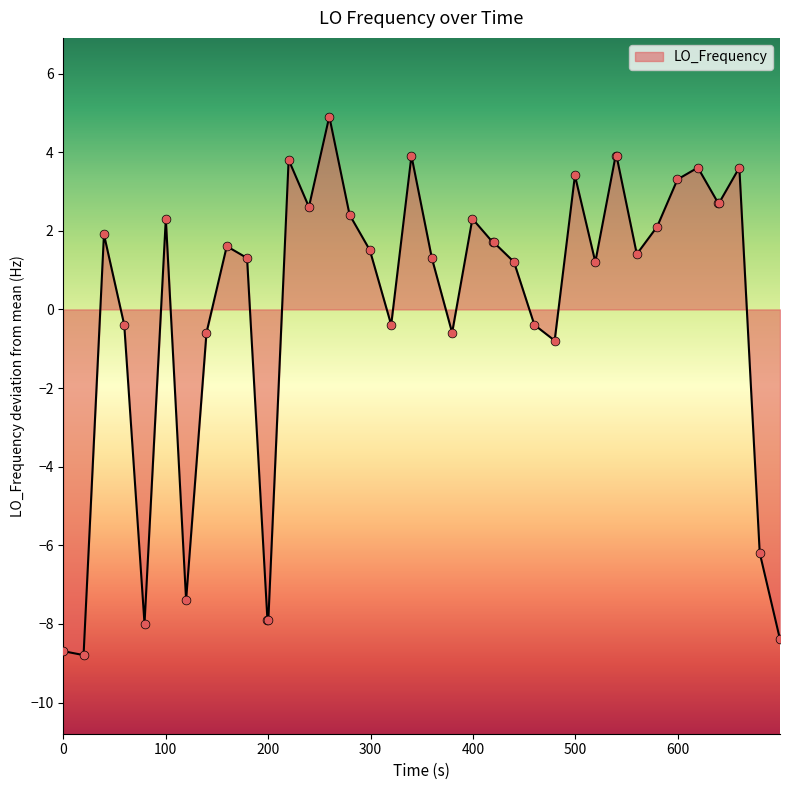

What is the greatest value displayed?

4.9